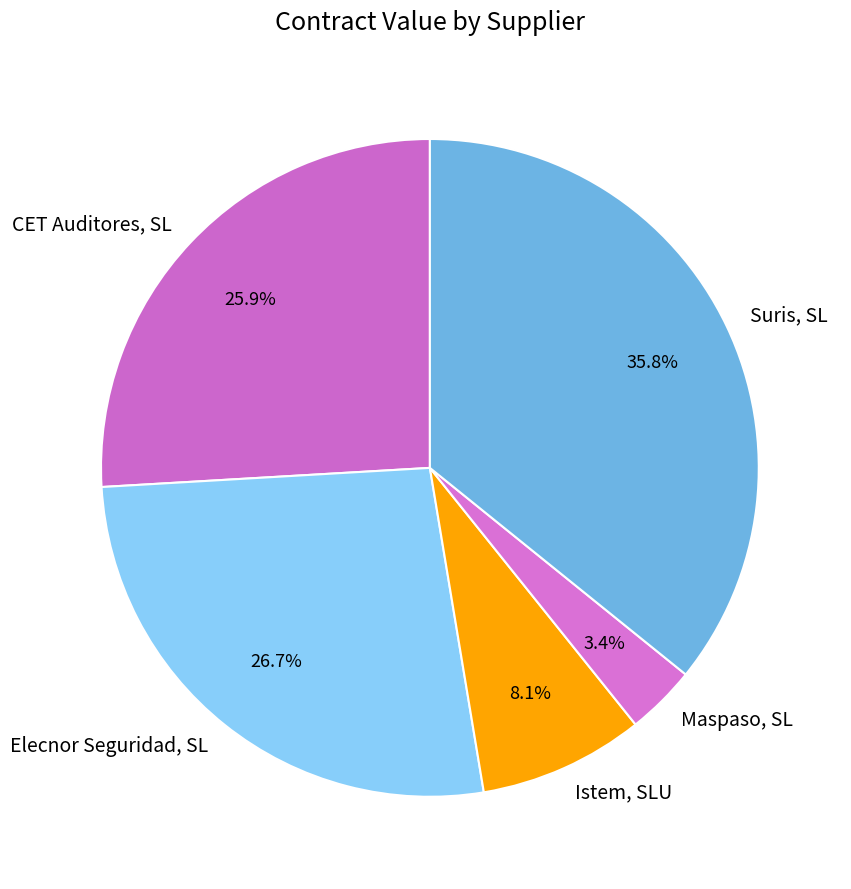

Approximately how many times larger is the value at Istem, SLU compared to Maspaso, SL?

2.4